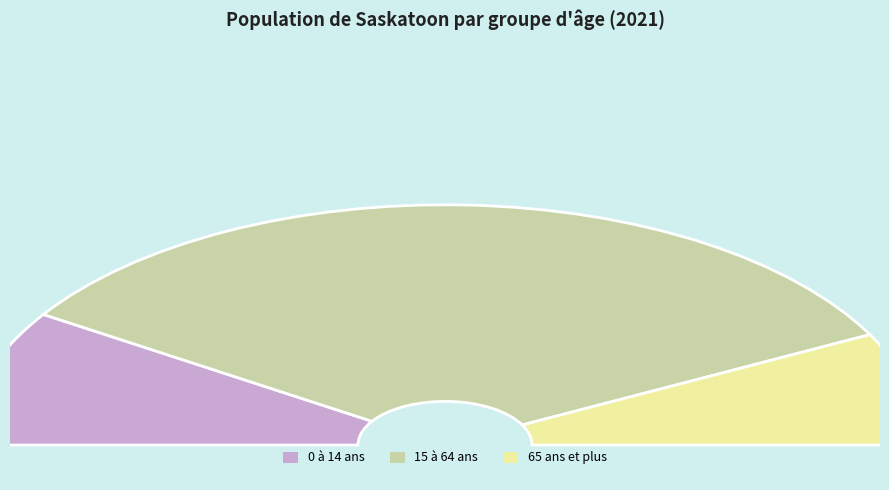

Approximately how many times larger is the value at 0 à 14 ans compared to 65 ans et plus?

1.2